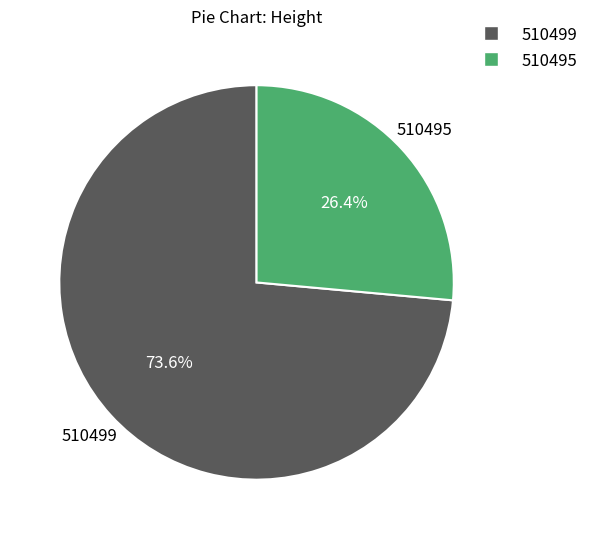

Is it true that 510495 is 37% of the pie?

False